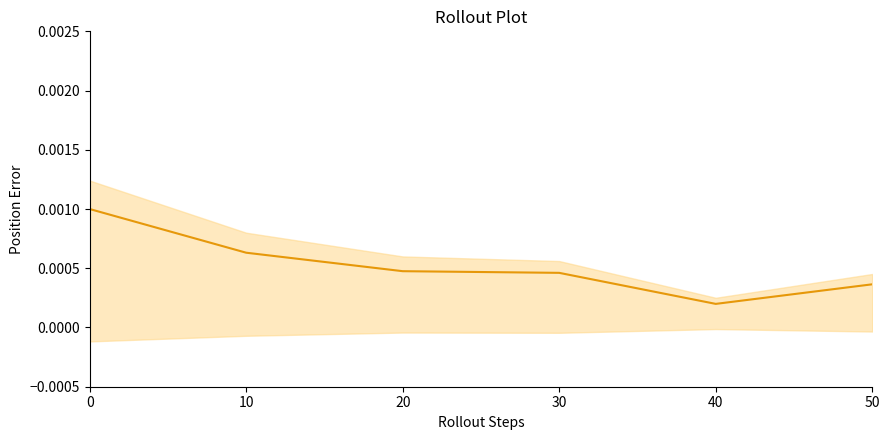

Where is the data nearest to the value 0?

40